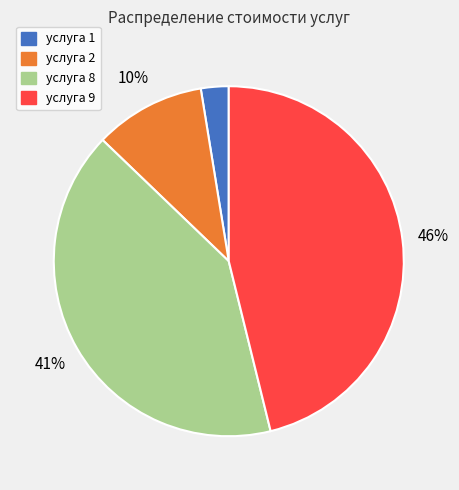

Count the number of slices in the pie.

4